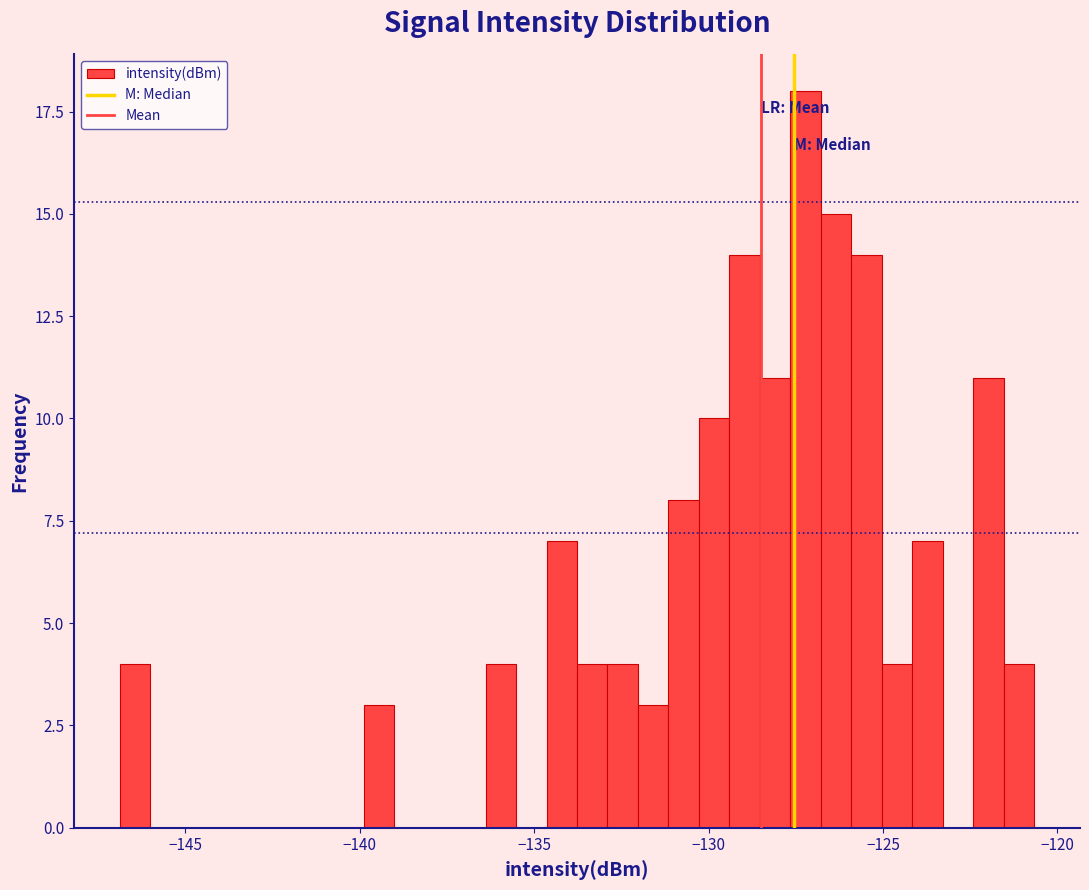

Read against the x-axis, roughly where is the centre of the tallest bar?

-127.0